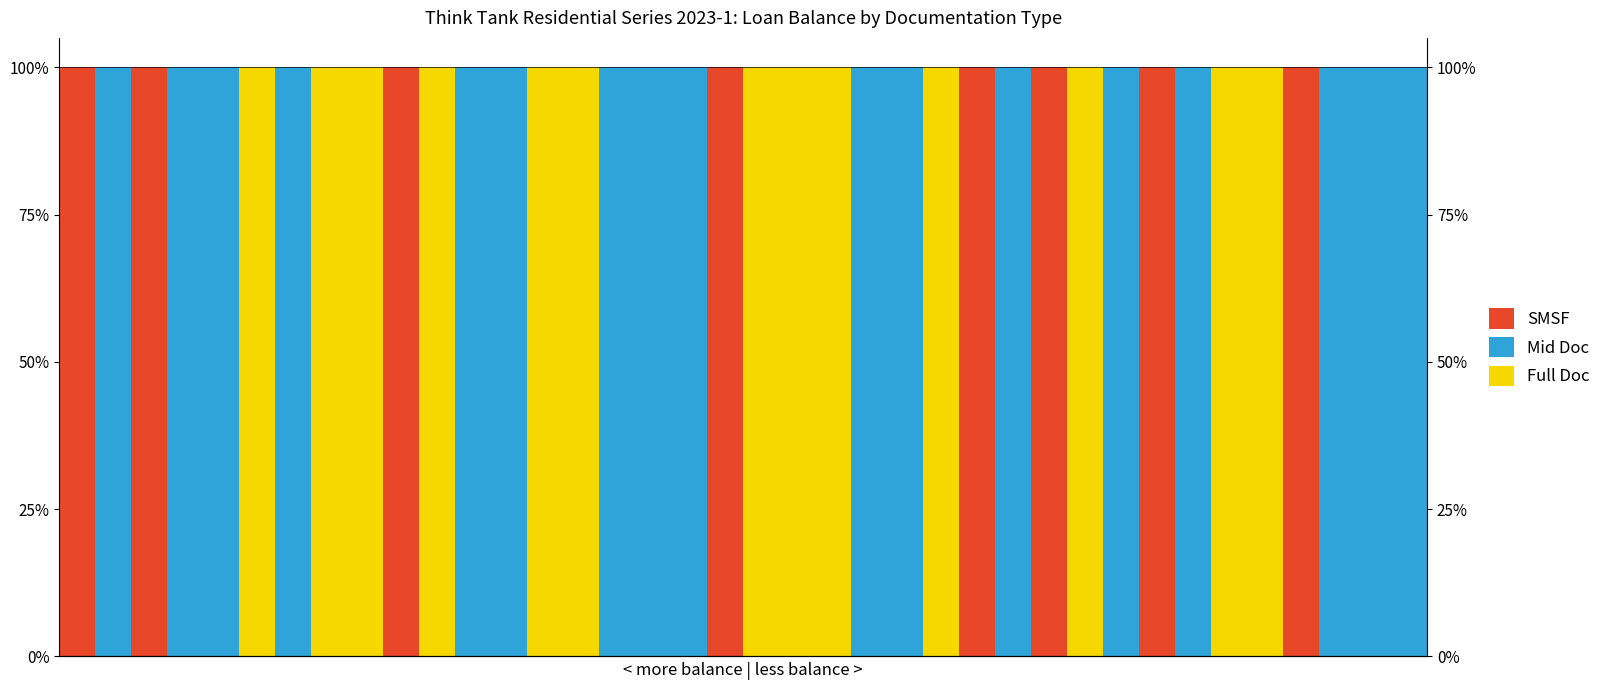

At 12, list the series in order from largest to smallest.

Mid Doc, SMSF, Full Doc